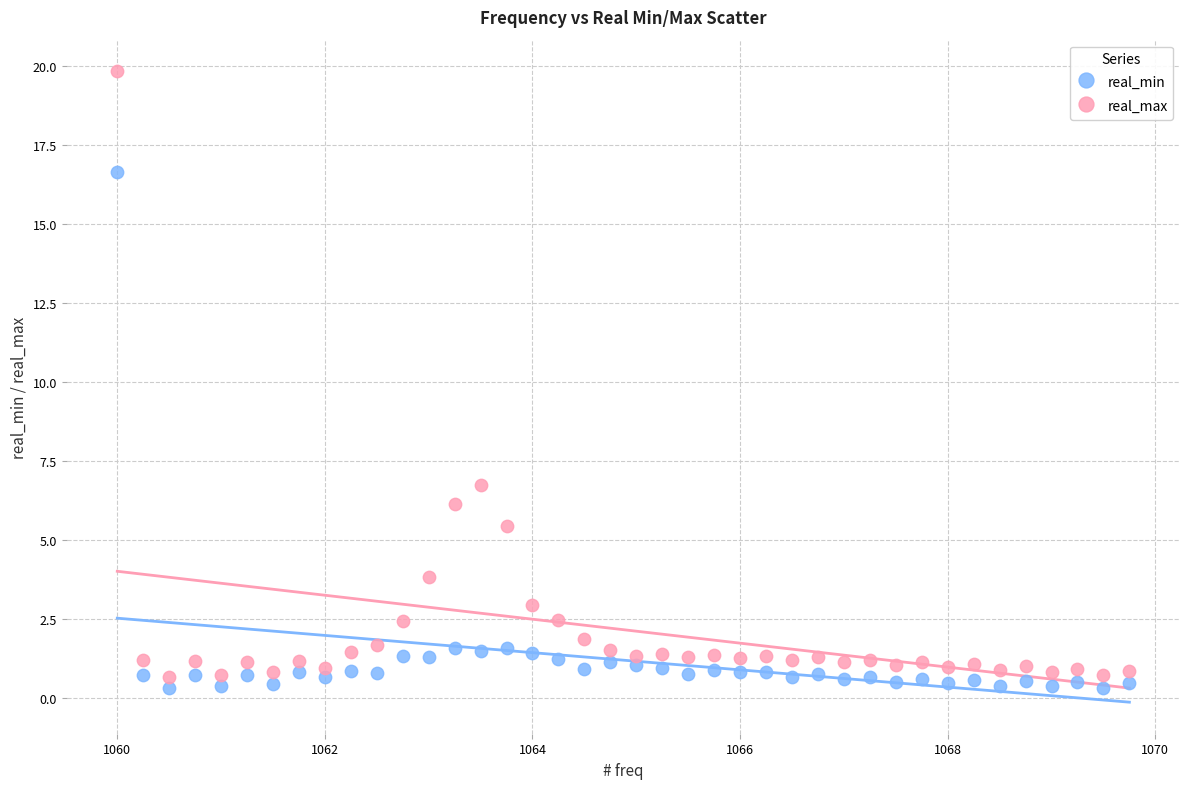

Which series contains the lowest Y value?

real_min